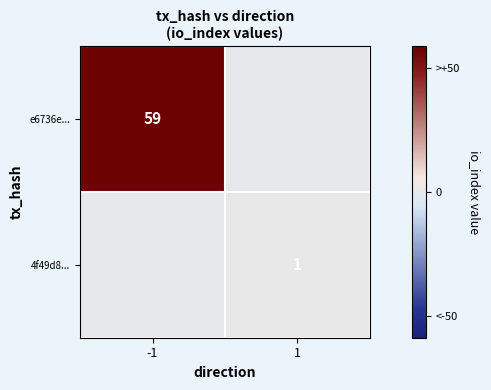

Is the value of e6736e... at -1 greater than the value of 4f49d8... at 1?

Yes